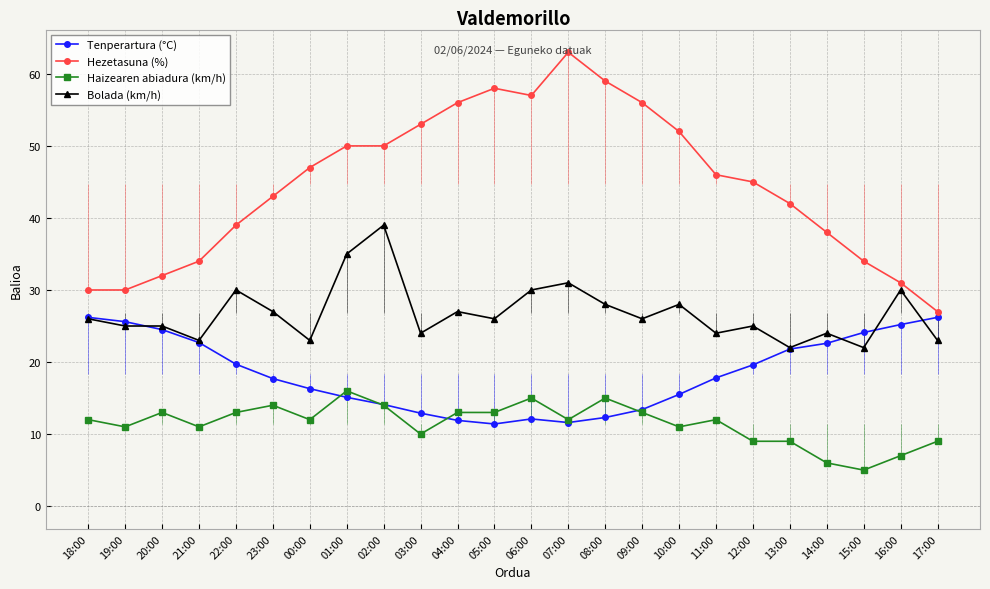

Reading left to right, list all the values displayed in this chart.

Tenperartura (°C): 18:00=26.2	19:00=25.6	20:00=24.5	21:00=22.7	22:00=19.7	23:00=17.7	00:00=16.3	01:00=15.1	02:00=14.1	03:00=12.9	04:00=11.9	05:00=11.4	06:00=12.1	07:00=11.6	08:00=12.3	09:00=13.4	10:00=15.5	11:00=17.8	12:00=19.6	13:00=21.8	14:00=22.6	15:00=24.1	16:00=25.2	17:00=26.2
Hezetasuna (%): 18:00=30.0	19:00=30.0	20:00=32.0	21:00=34.0	22:00=39.0	23:00=43.0	00:00=47.0	01:00=50.0	02:00=50.0	03:00=53.0	04:00=56.0	05:00=58.0	06:00=57.0	07:00=63.0	08:00=59.0	09:00=56.0	10:00=52.0	11:00=46.0	12:00=45.0	13:00=42.0	14:00=38.0	15:00=34.0	16:00=31.0	17:00=27.0
Haizearen abiadura (km/h): 18:00=12.0	19:00=11.0	20:00=13.0	21:00=11.0	22:00=13.0	23:00=14.0	00:00=12.0	01:00=16.0	02:00=14.0	03:00=10.0	04:00=13.0	05:00=13.0	06:00=15.0	07:00=12.0	08:00=15.0	09:00=13.0	10:00=11.0	11:00=12.0	12:00=9.0	13:00=9.0	14:00=6.0	15:00=5.0	16:00=7.0	17:00=9.0
Bolada (km/h): 18:00=26.0	19:00=25.0	20:00=25.0	21:00=23.0	22:00=30.0	23:00=27.0	00:00=23.0	01:00=35.0	02:00=39.0	03:00=24.0	04:00=27.0	05:00=26.0	06:00=30.0	07:00=31.0	08:00=28.0	09:00=26.0	10:00=28.0	11:00=24.0	12:00=25.0	13:00=22.0	14:00=24.0	15:00=22.0	16:00=30.0	17:00=23.0